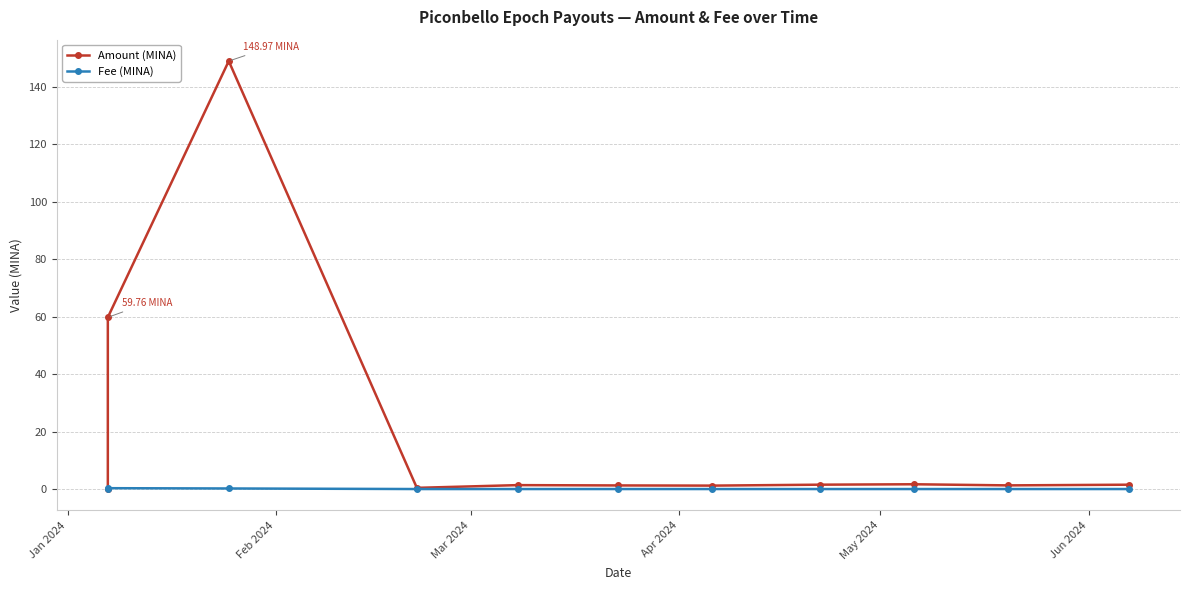

Count the number of data series in this chart.

2